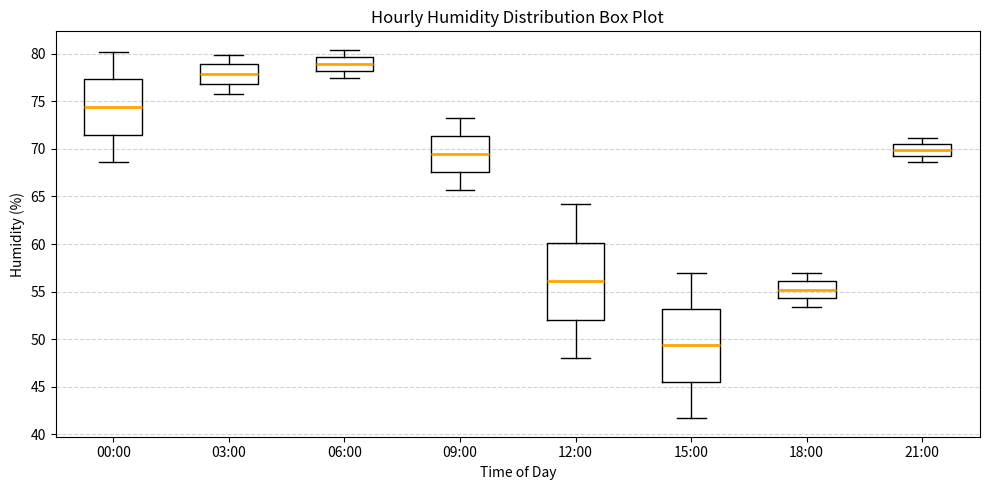

Where is the lower edge of the box for 09:00 on the y-axis? The values are not printed on the chart, so give them approximately, as read against the axis.

67.5